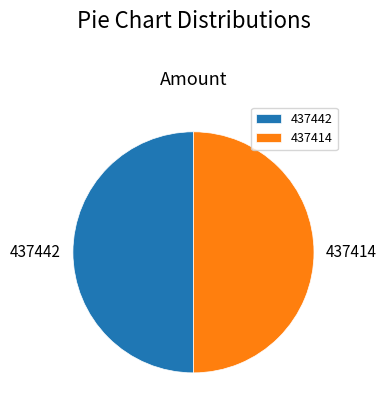

True or false: 437414 accounts for 55% of the total.

False